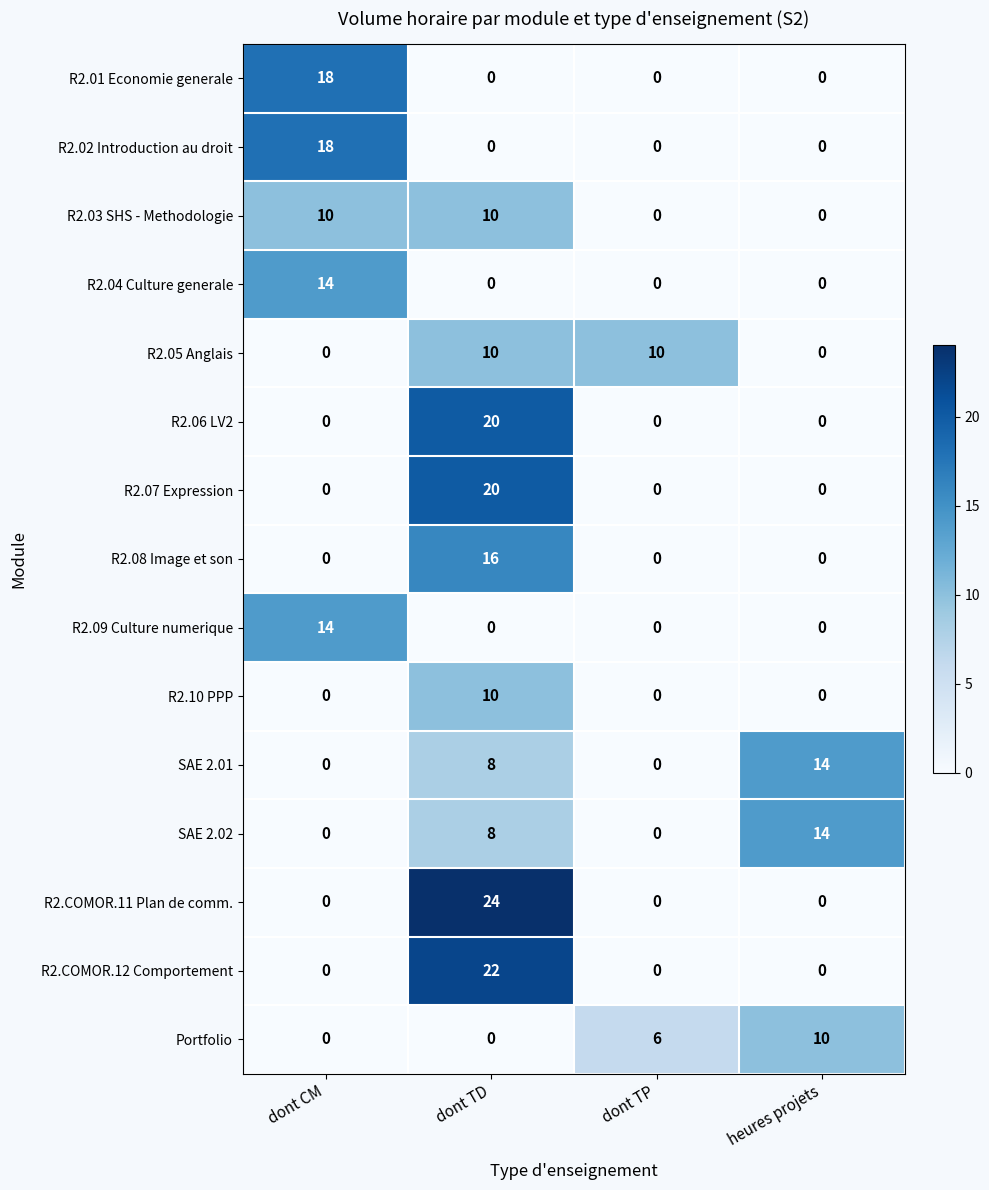

True or false: SAE 2.02 has a value of 14 at heures projets.

True